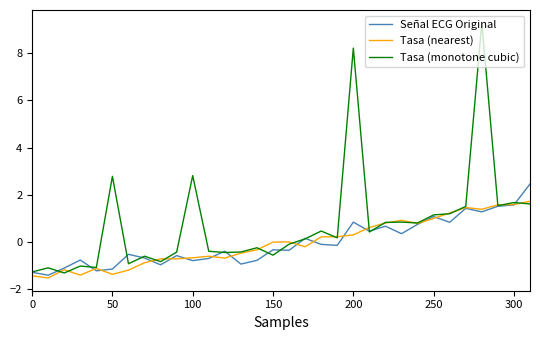

What are all the series names shown in the legend?

Señal ECG Original, Tasa (nearest), Tasa (monotone cubic)